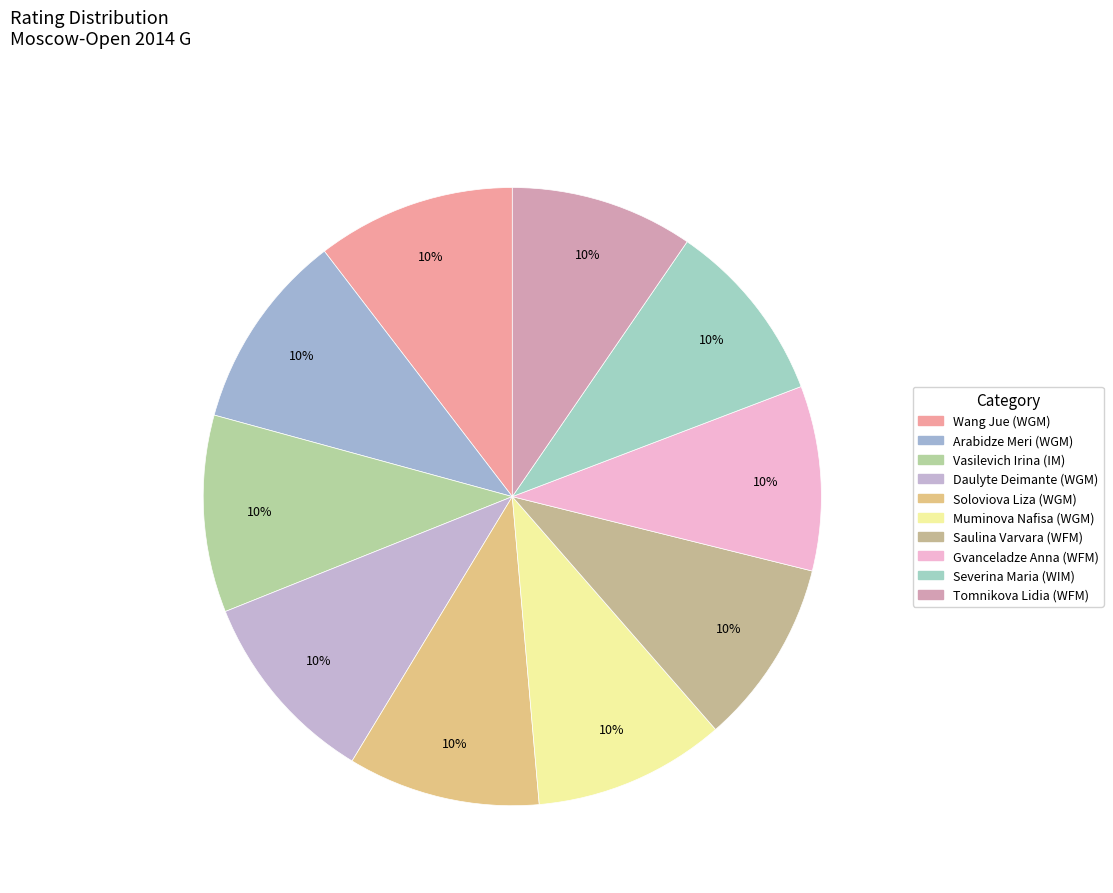

The Soloviova Liza (WGM) slice represents 10% of the pie. True or false?

True